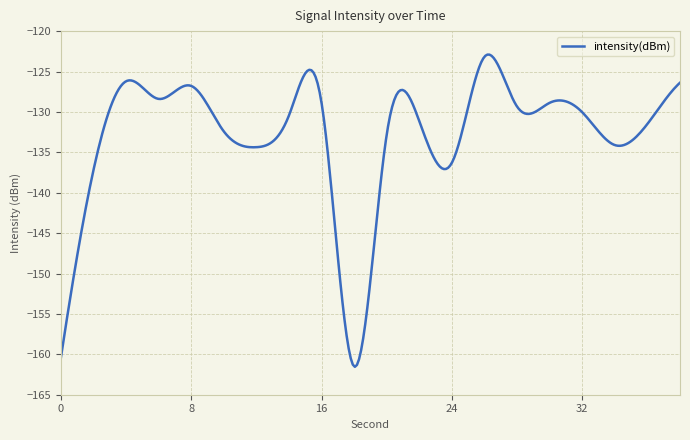

What is the greatest value displayed?

-122.9